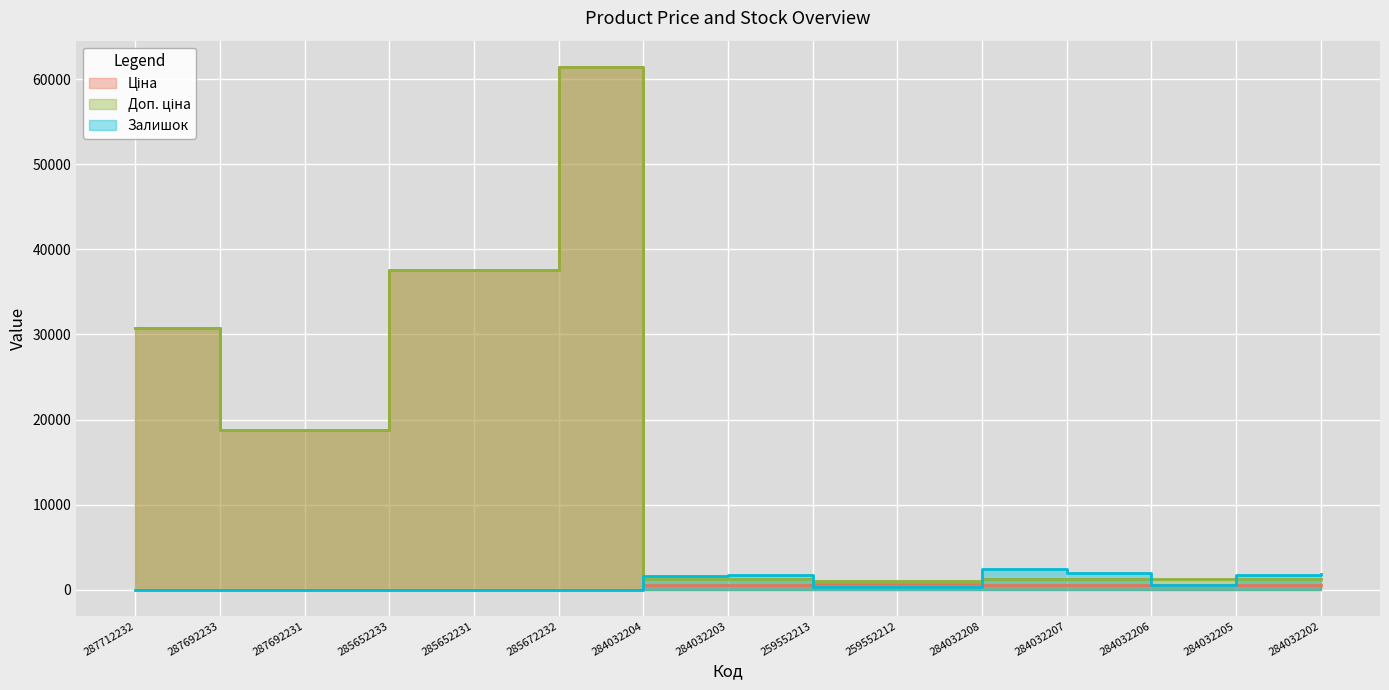

What is the sum of all Доп. ціна values?

215629.2